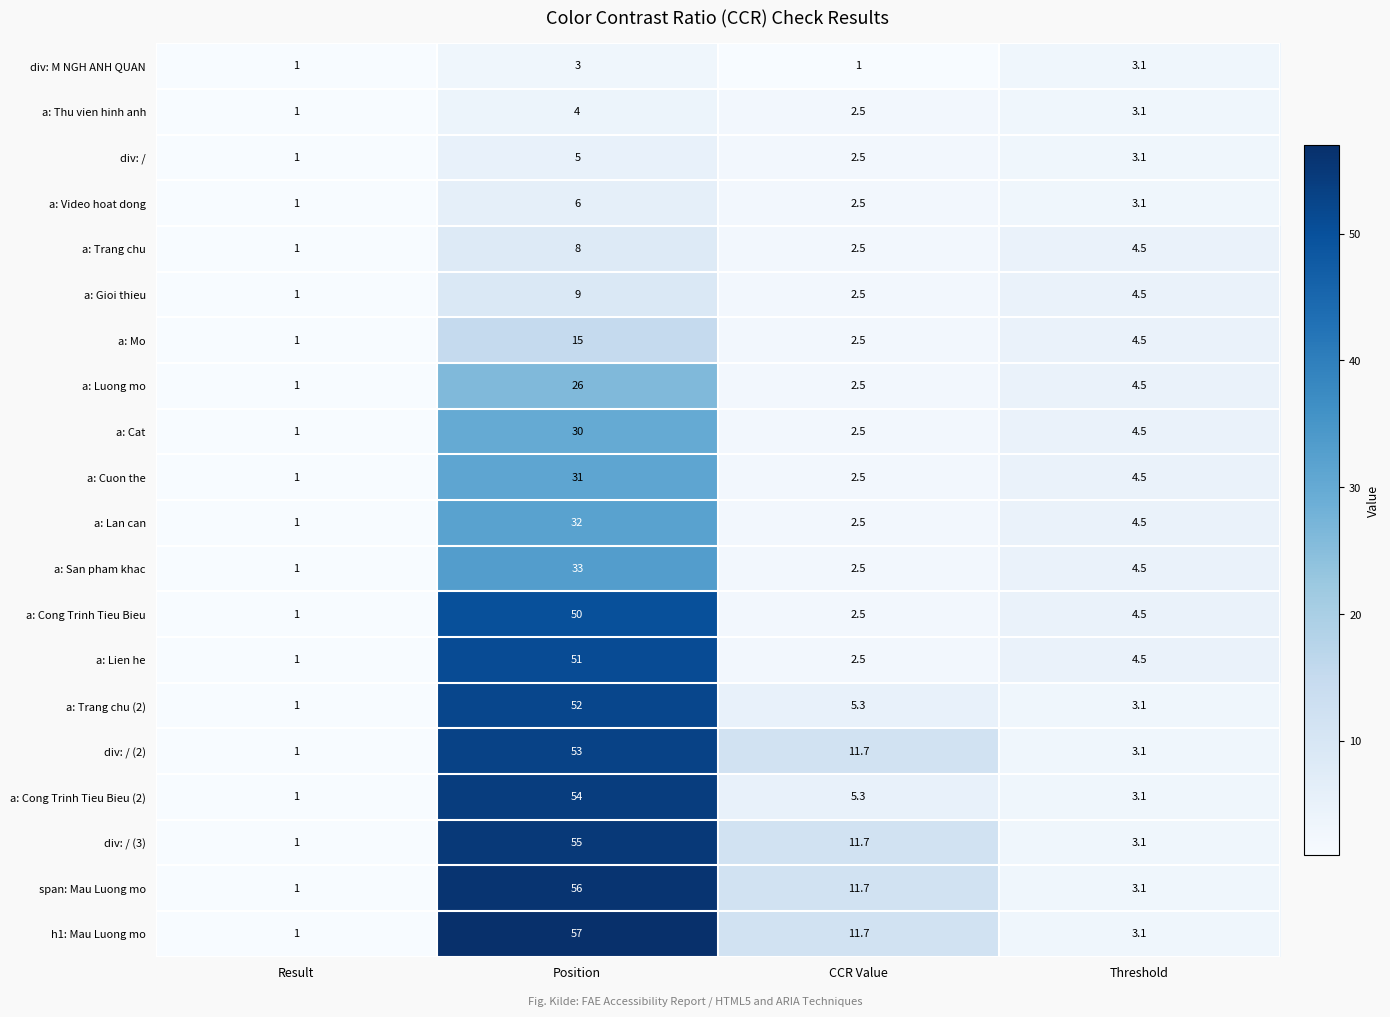

Rank the series by their maximum value, from lowest to highest.

div: M NGH ANH QUAN, a: Thu vien hinh anh, div: /, a: Video hoat dong, a: Trang chu, a: Gioi thieu, a: Mo, a: Luong mo, a: Cat, a: Cuon the, a: Lan can, a: San pham khac, a: Cong Trinh Tieu Bieu, a: Lien he, a: Trang chu (2), div: / (2), a: Cong Trinh Tieu Bieu (2), div: / (3), span: Mau Luong mo, h1: Mau Luong mo